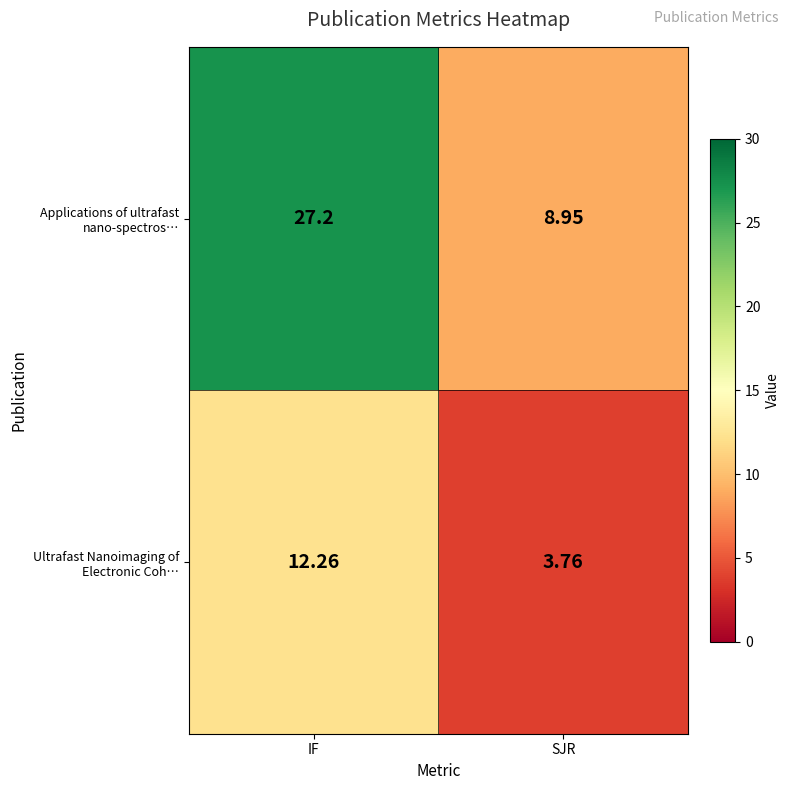

Which category has the highest value across all series?

IF